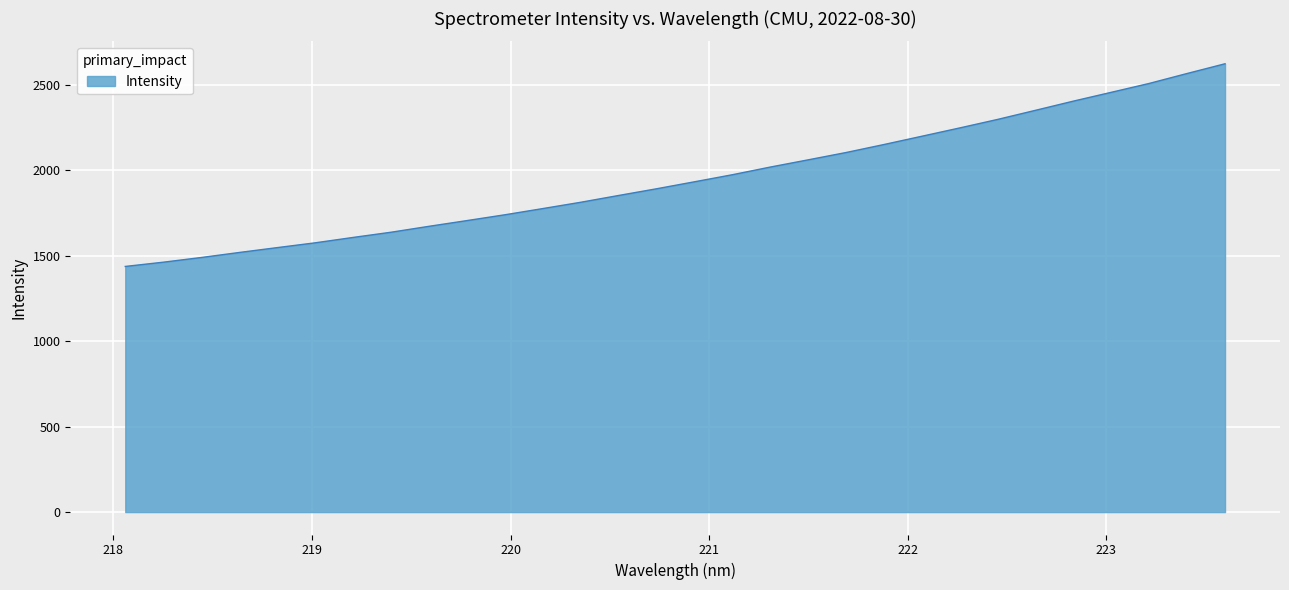

What is the average value?

1952.9